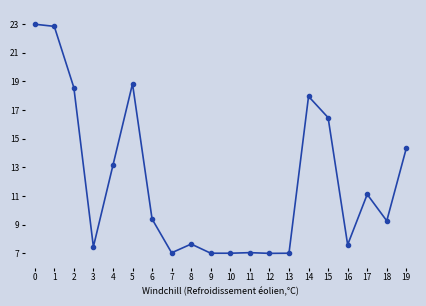

Approximately how many times larger is the value at 14 compared to 0?

0.8